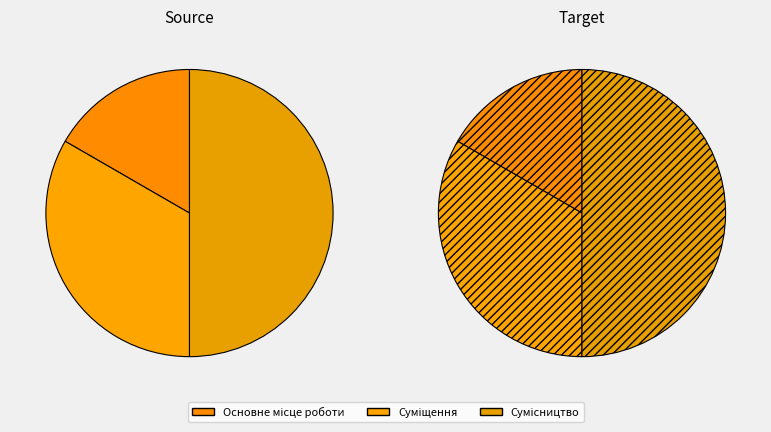

How many slices are in this pie chart?

3